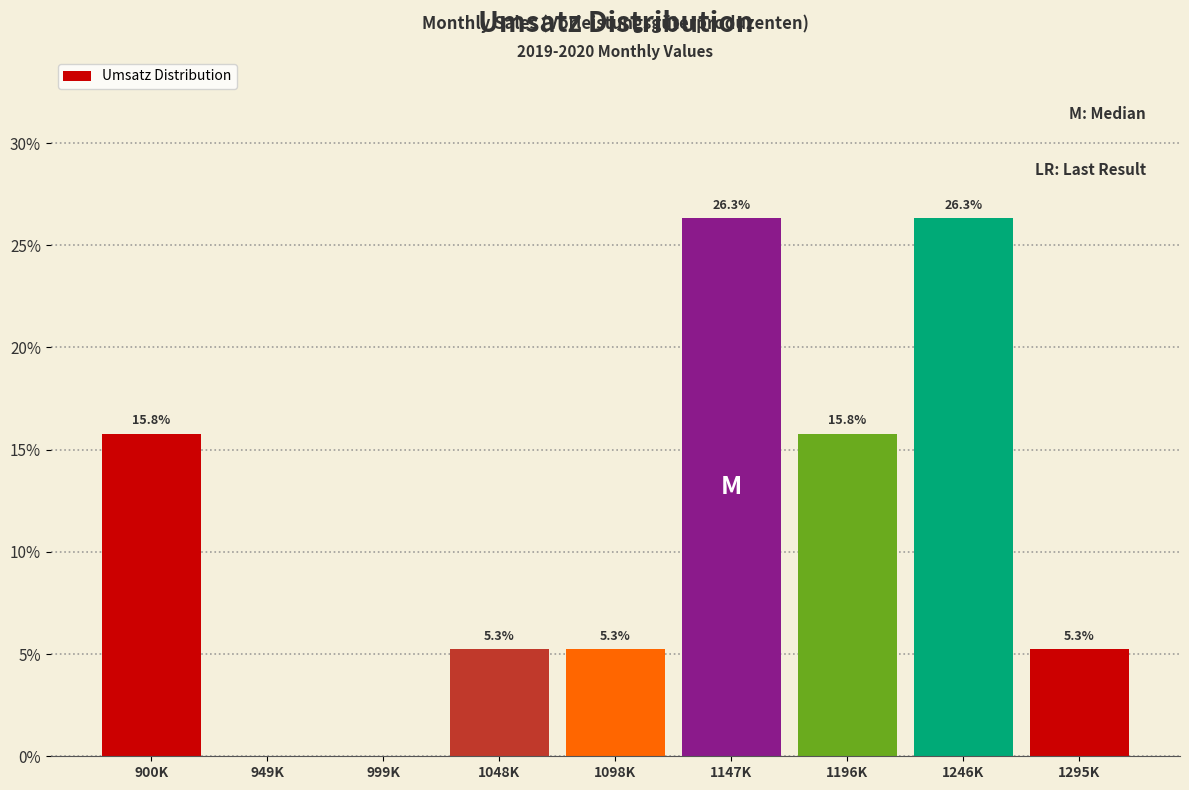

Reading left to right, transcribe all the data shown in this chart.

900K=15.8	949K=0.0	999K=0.0	1048K=5.3	1098K=5.3	1147K=26.3	1196K=15.8	1246K=26.3	1295K=5.3